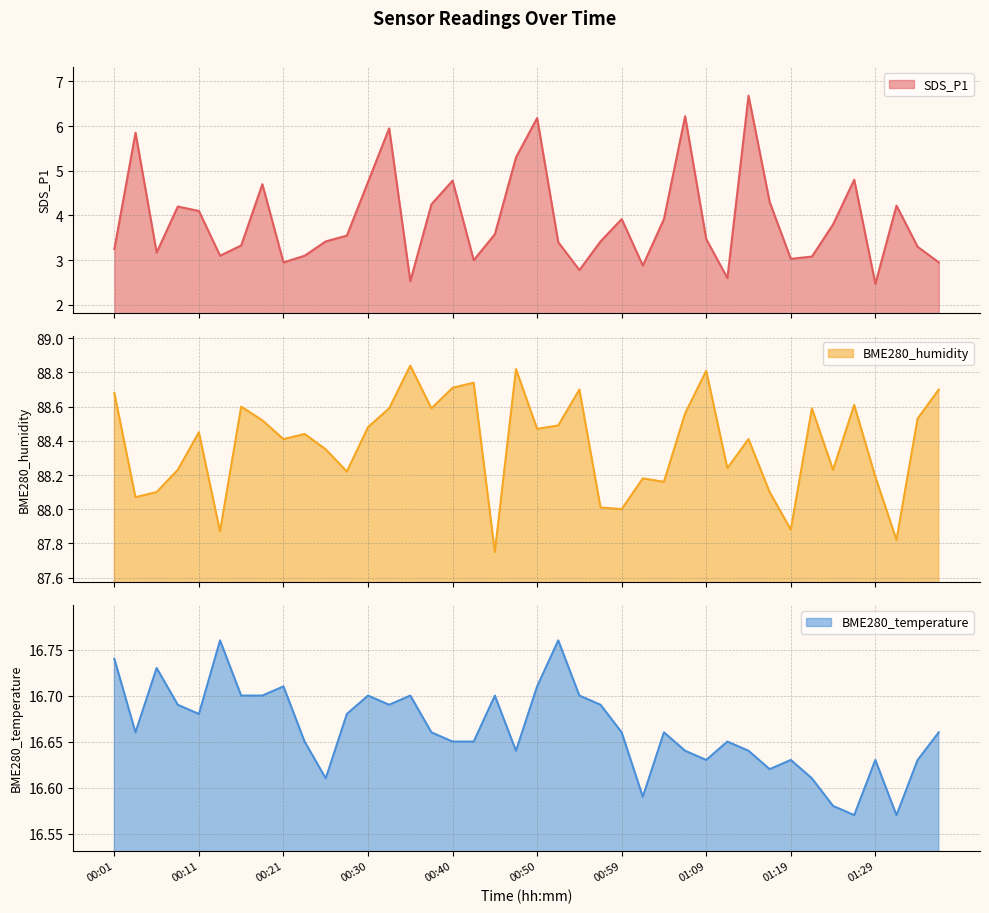

What is the difference between the BME280_temperature values at 00:11 and 00:52?

0.1